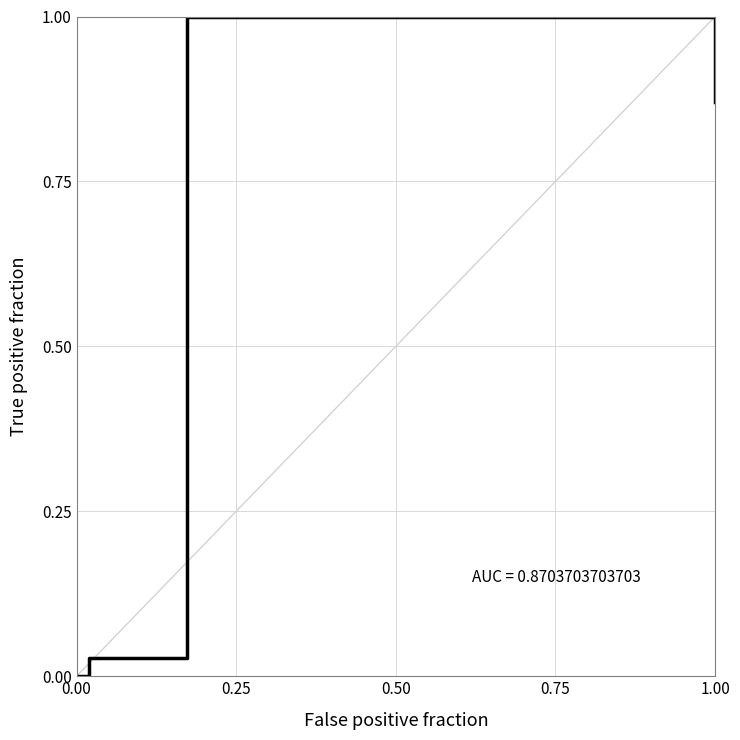

The chart shows a value of 0.5 at 1.00. True or false?

False